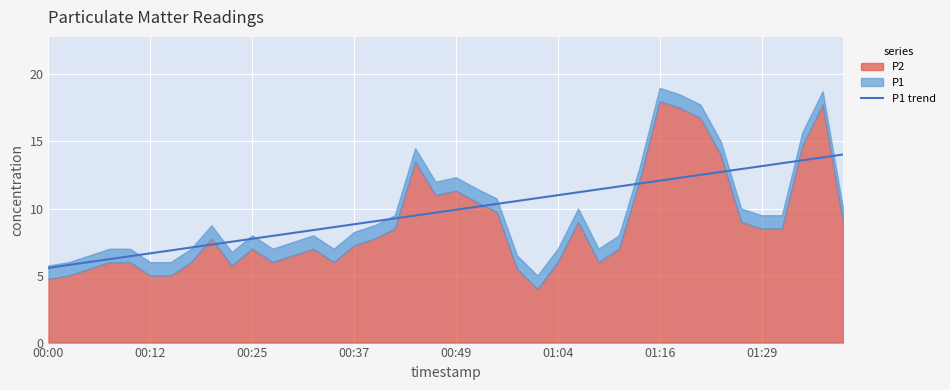

What is the ratio of the value at 38 to the value at 13?

1.6